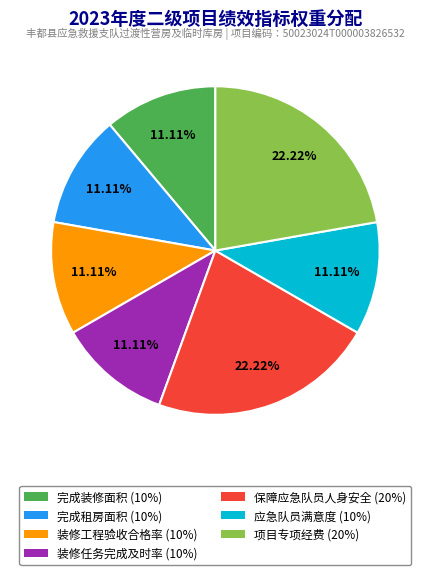

Is the sum of 完成装修面积 and 装修工程验收合格率 greater than half?

No